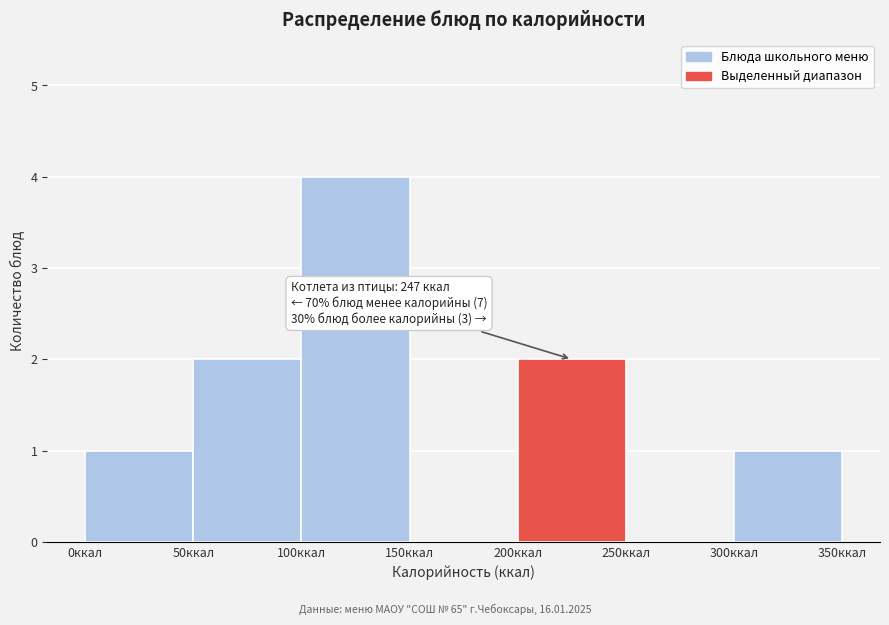

Over which range of the x-axis is the bar tallest?

100 to 150